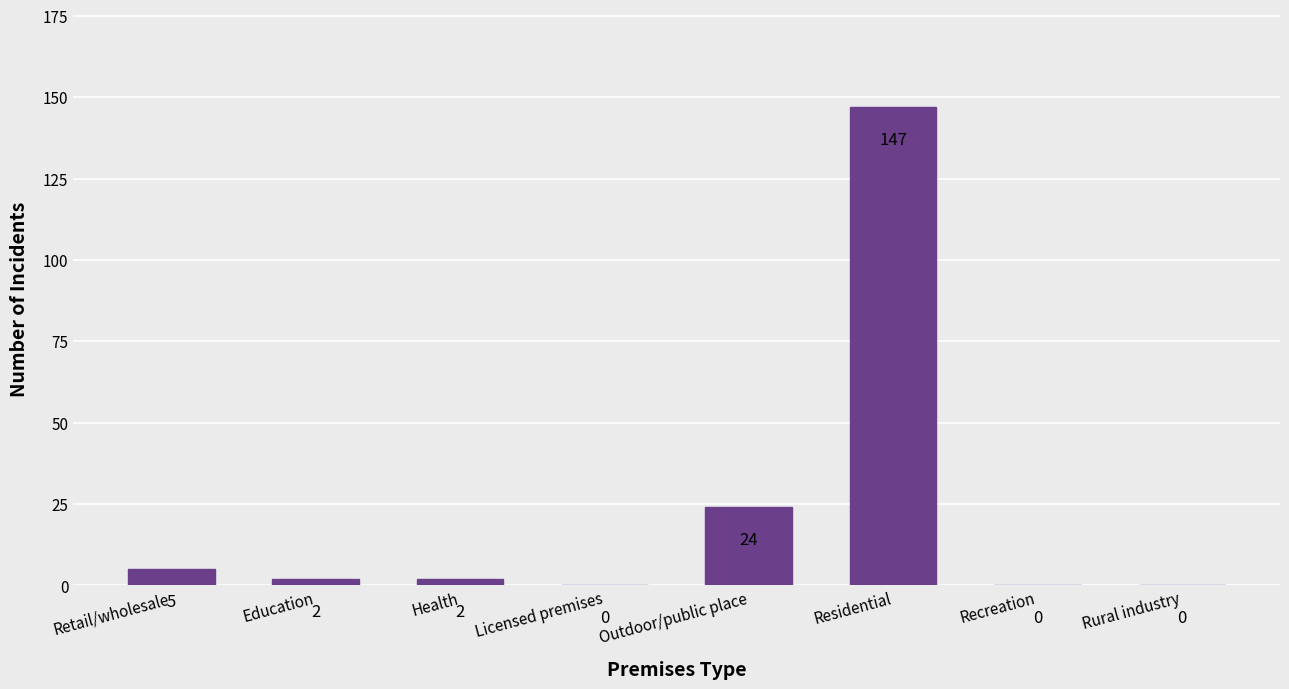

Where does the data first go above 2?

Retail/wholesale